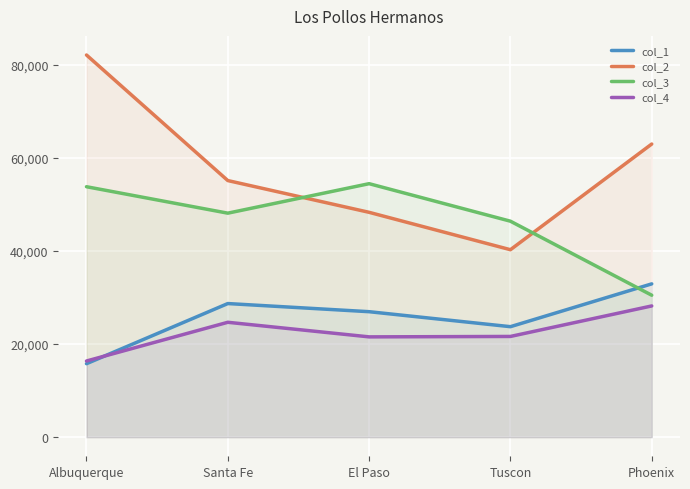

Where is the first local maximum for col_3?

El Paso